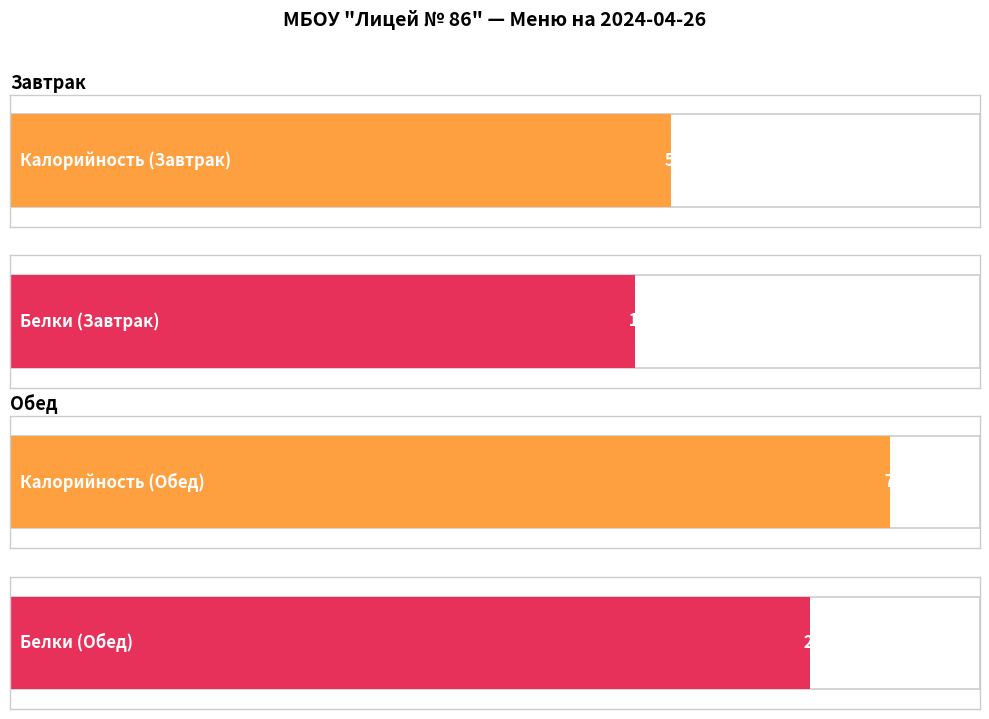

Which series has the widest spread of values?

Калорийность